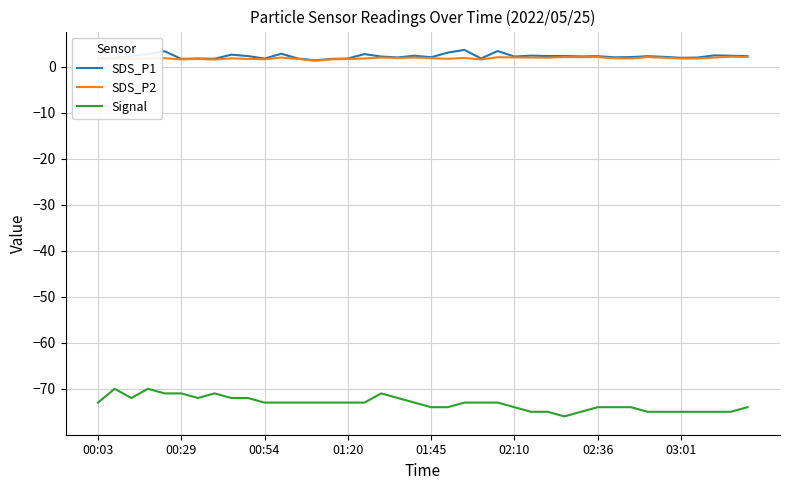

True or false: SDS_P2 and Signal intersect in this chart.

False